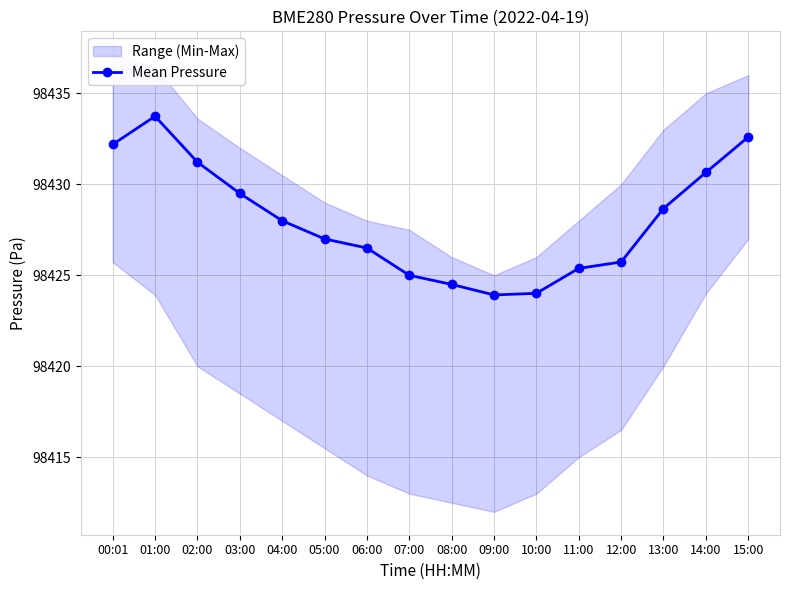

How many lines are shown in the chart?

1